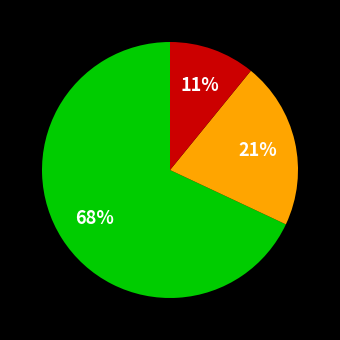

To the nearest percent, what is the difference between the largest and smallest slice percentages?

57%